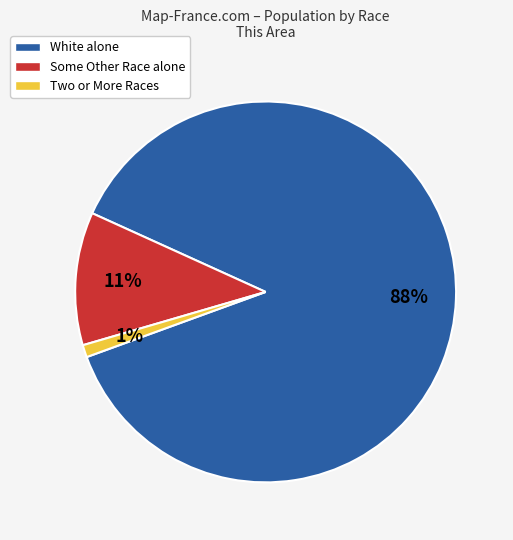

How many segments does this pie chart have?

3